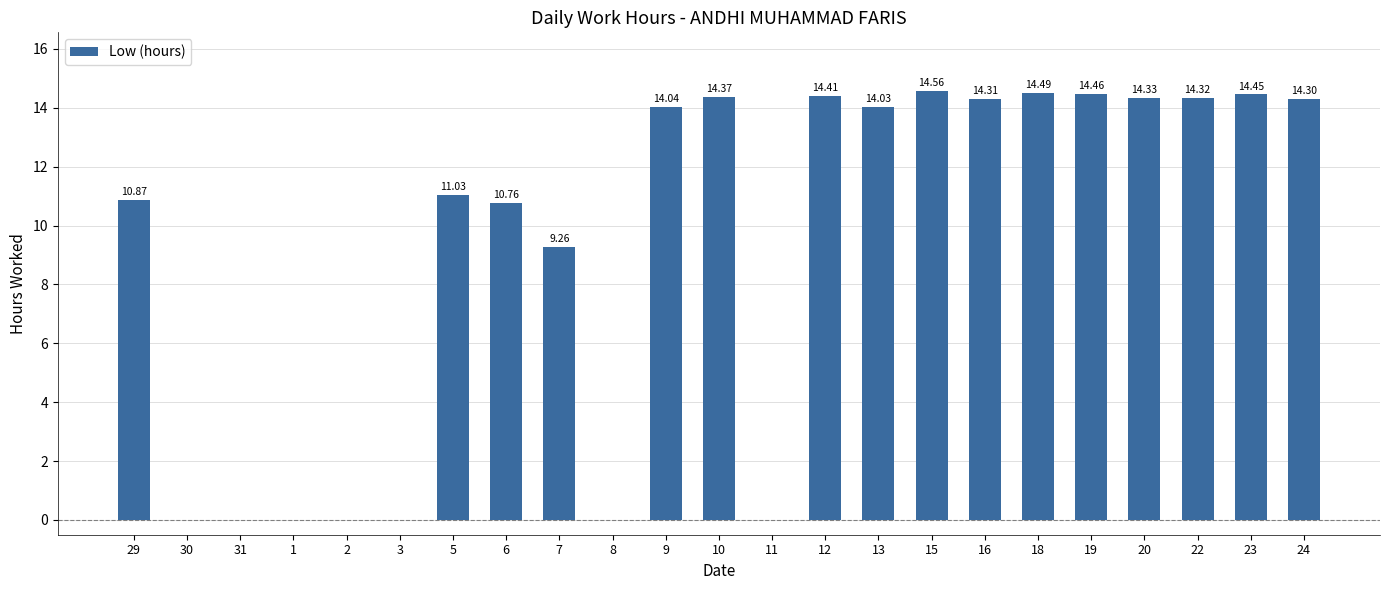

What is the sum of the values at 5 and 18?

25.5